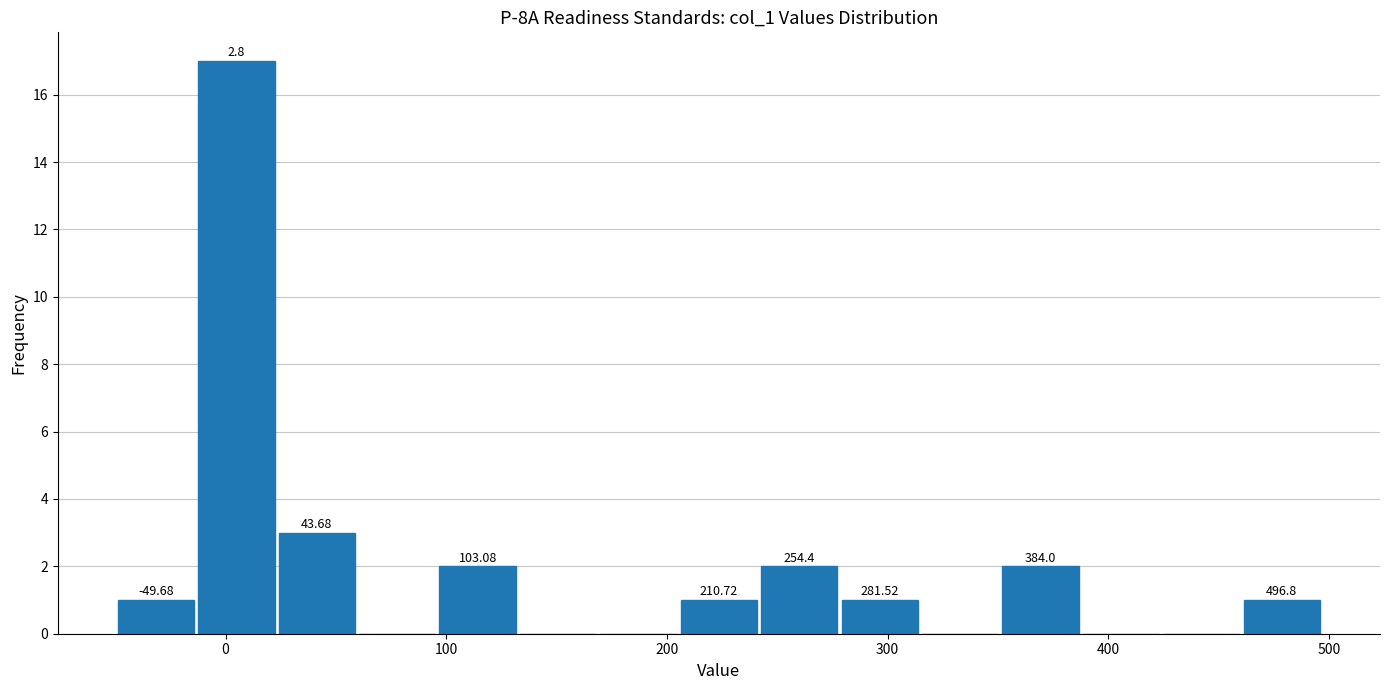

Around what value on the x-axis is the tallest bar? Give the approximate position of its centre, as read against the axis.

0